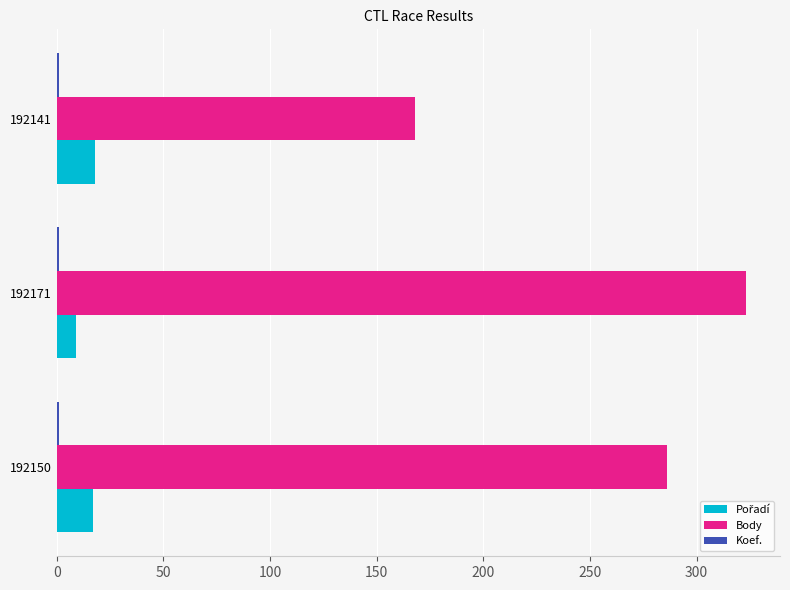

Which category has the highest value across all series?

192171